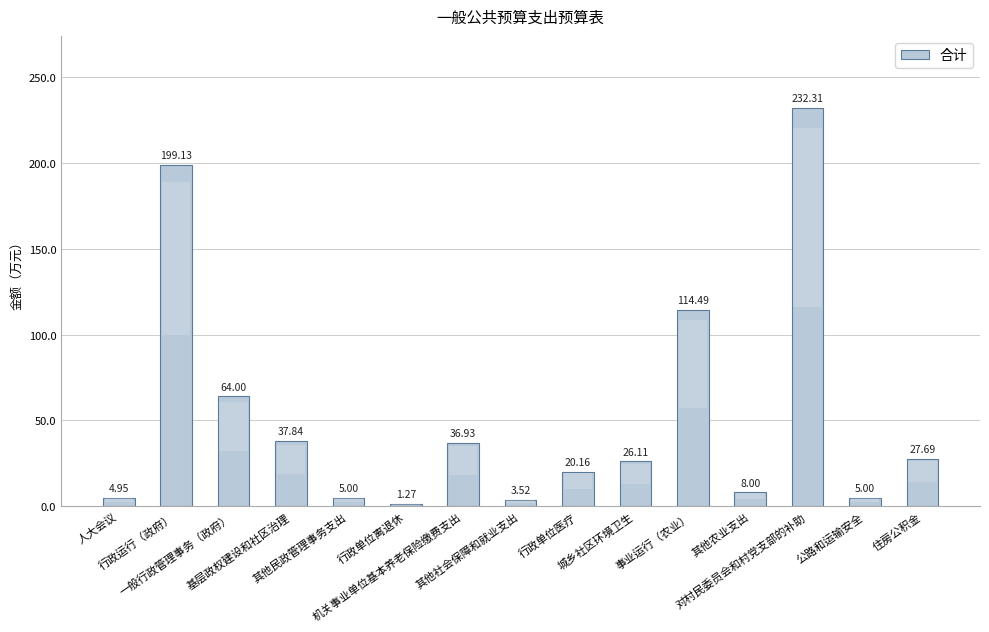

What is the average value?

52.4